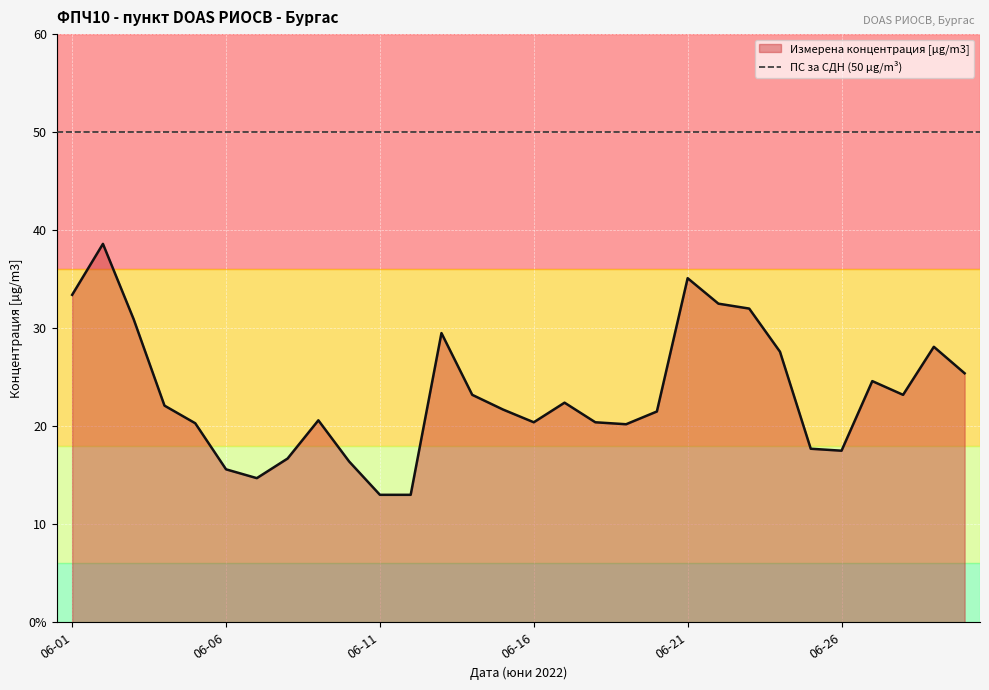

What is the difference between the values at 2022-06-12 and 2022-06-07?

1.7